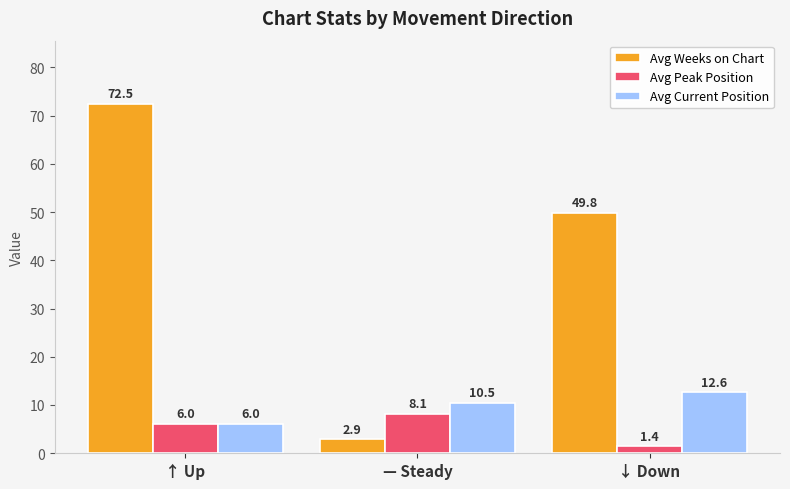

At which label does Avg Weeks on Chart first exceed 49?

↑ Up